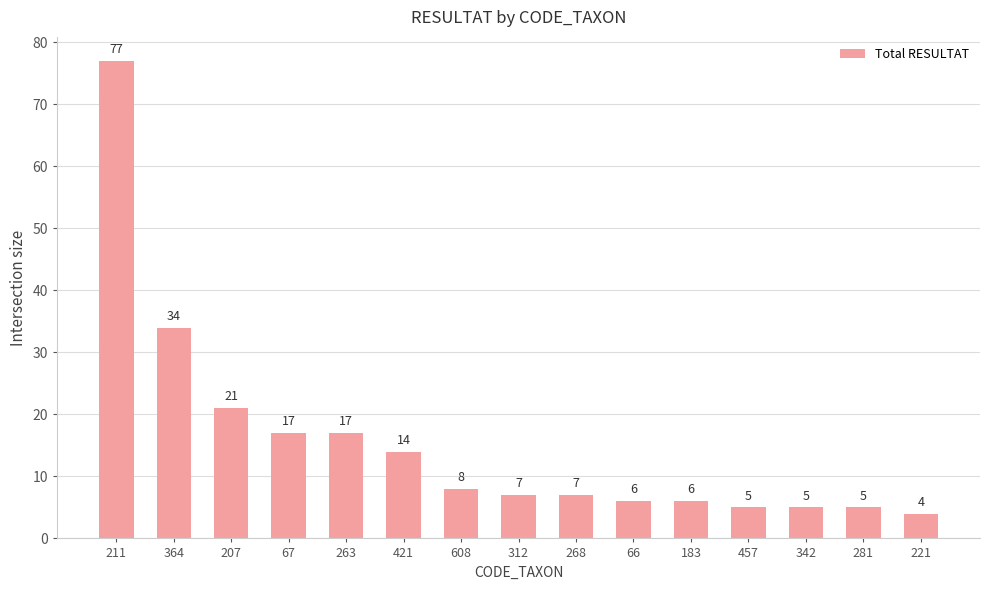

What is the label of the 10th bar from the left?

66